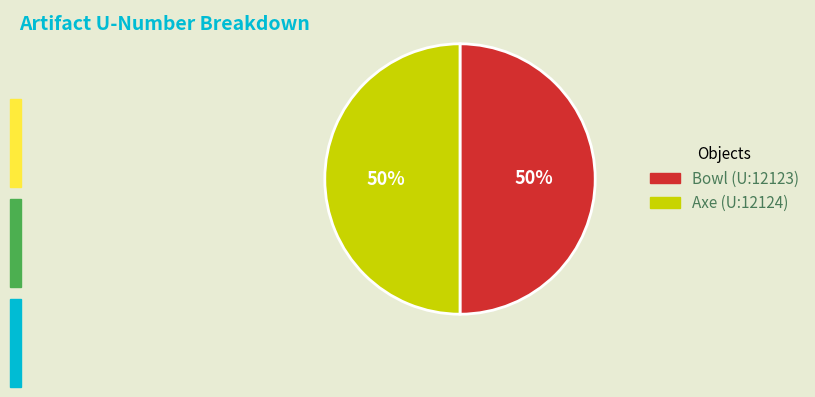

Approximately how many times larger is the value at Bowl (U:12123) compared to Axe (U:12124)?

1.0